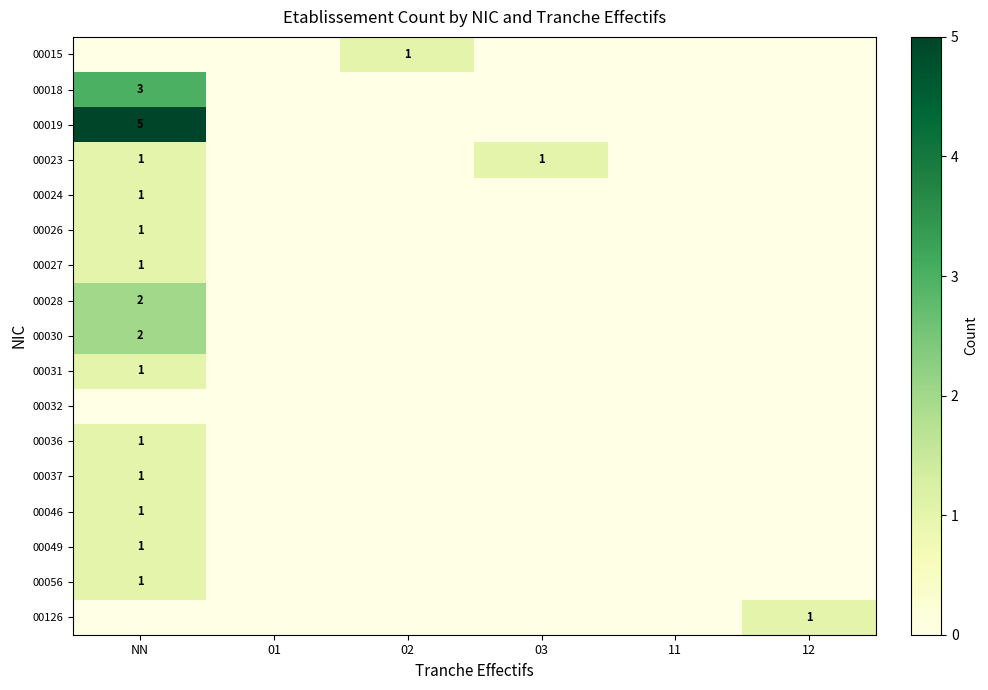

How many data points does each series have?

6